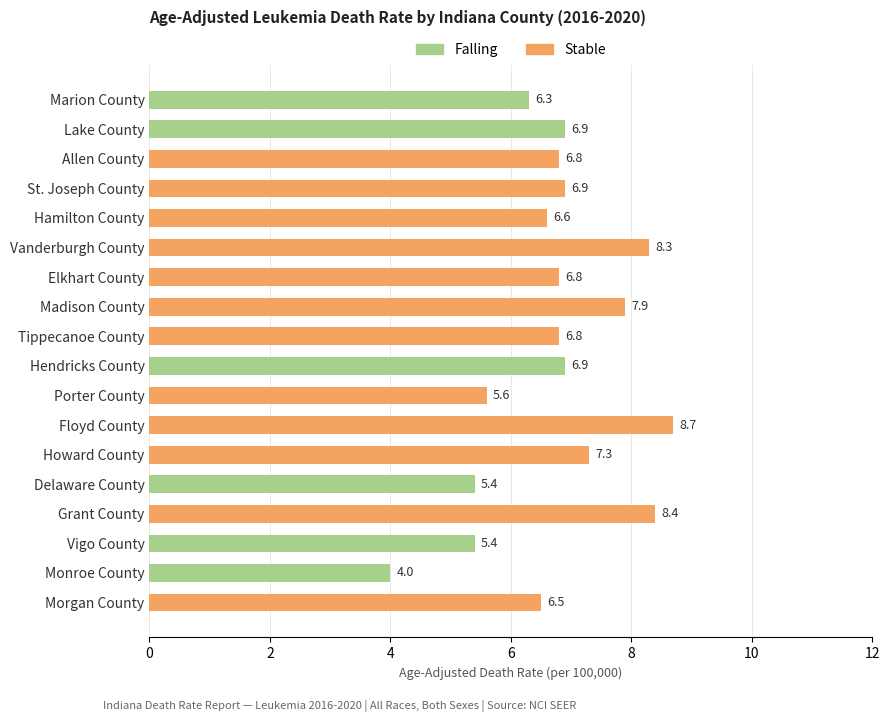

Count the number of categories in the chart.

18